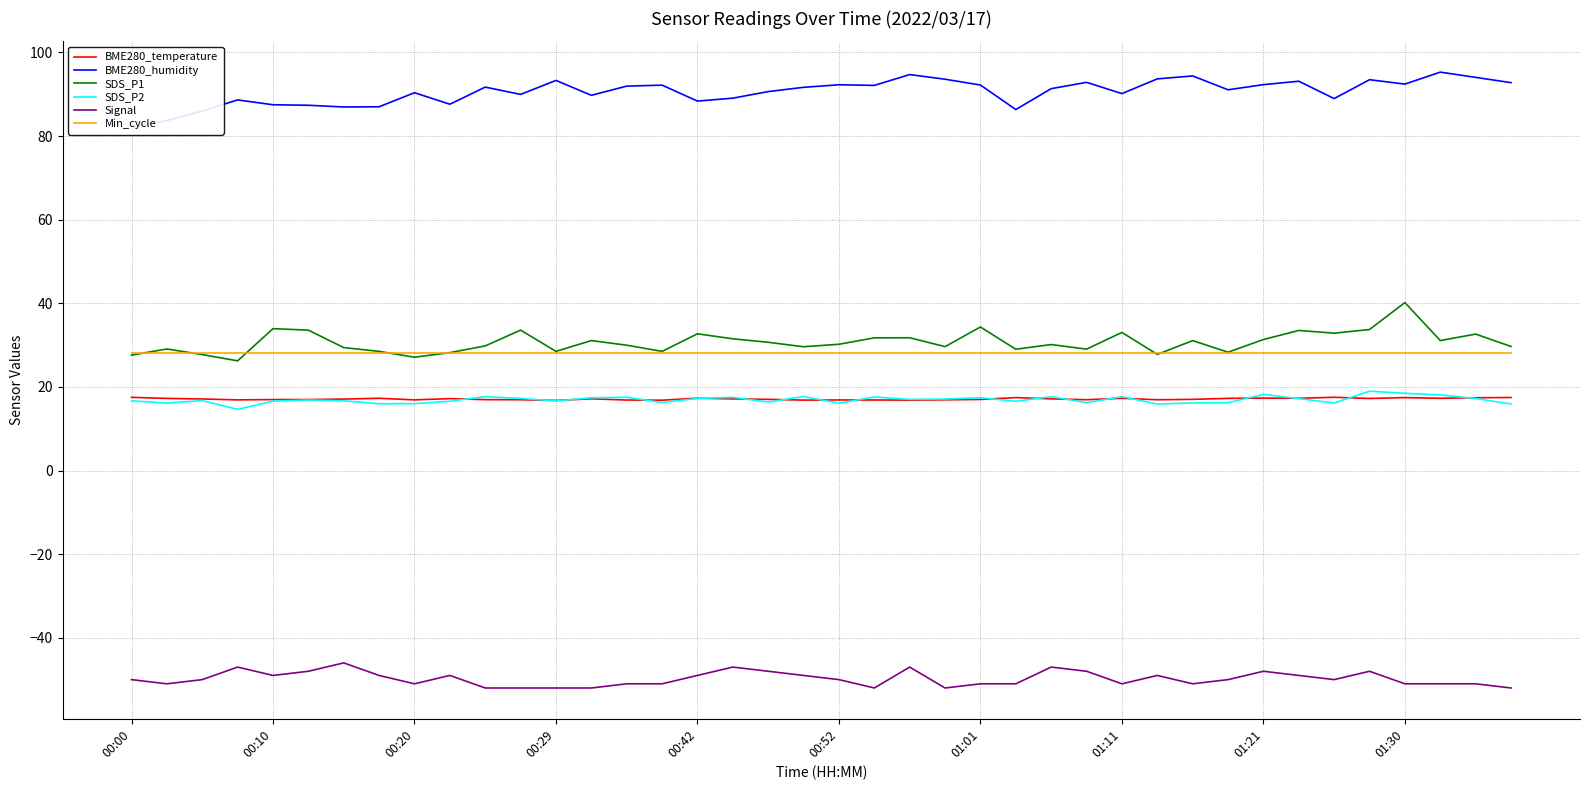

True or false: BME280_humidity and BME280_temperature intersect in this chart.

False